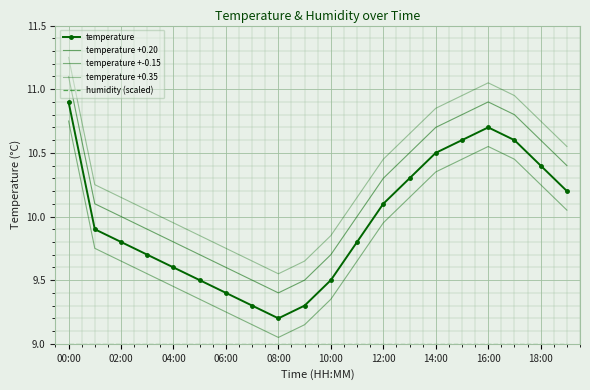

What is the maximum value for temperature +0.20?

11.1